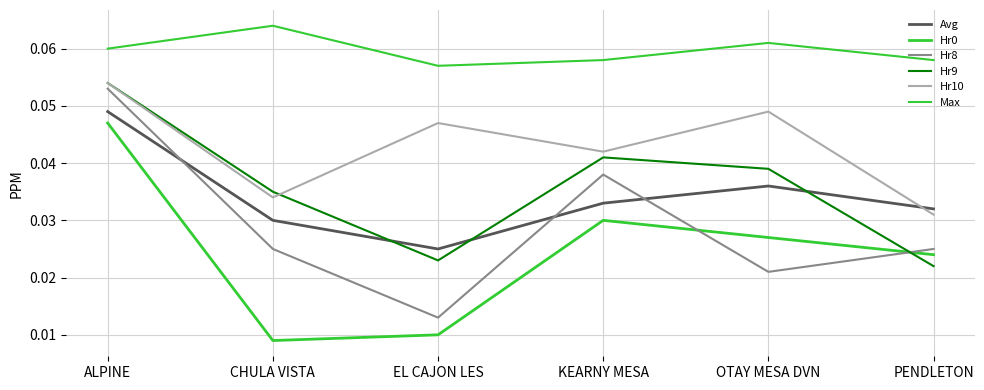

Does the chart have visible grid lines?

Yes